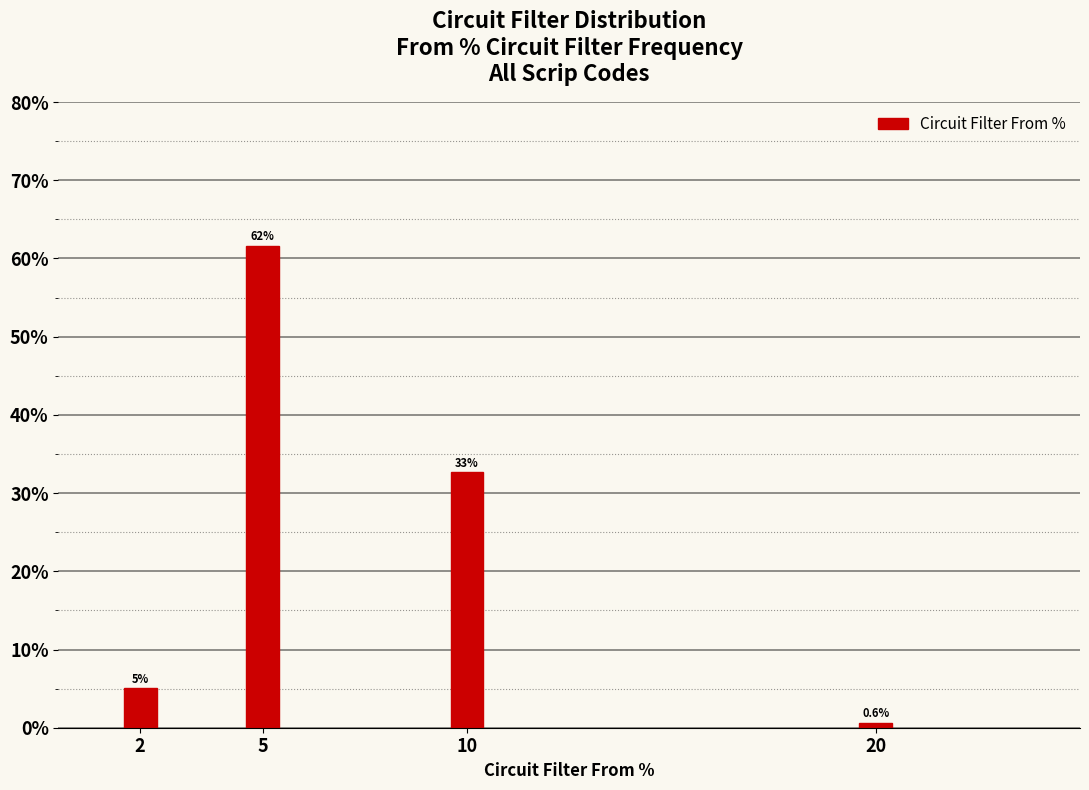

Reading left to right, what are all the values shown in this chart?

2=5.0	5=61.6	10=32.7	20=0.6